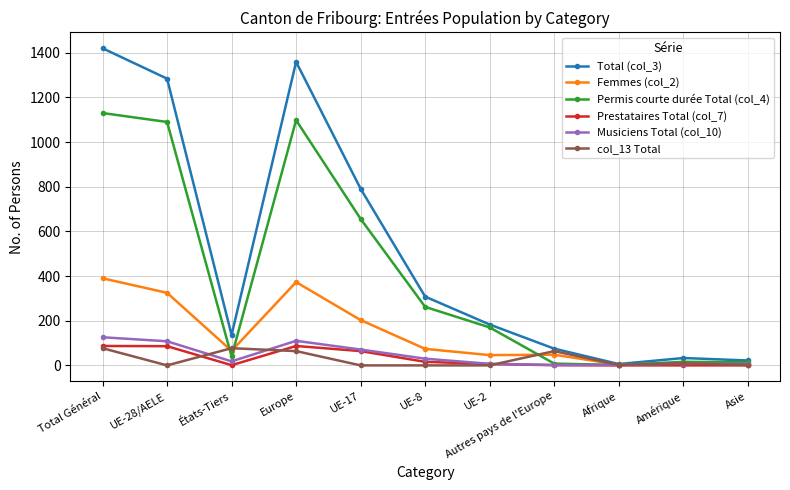

What is the label of the 6th point from the left?

UE-8